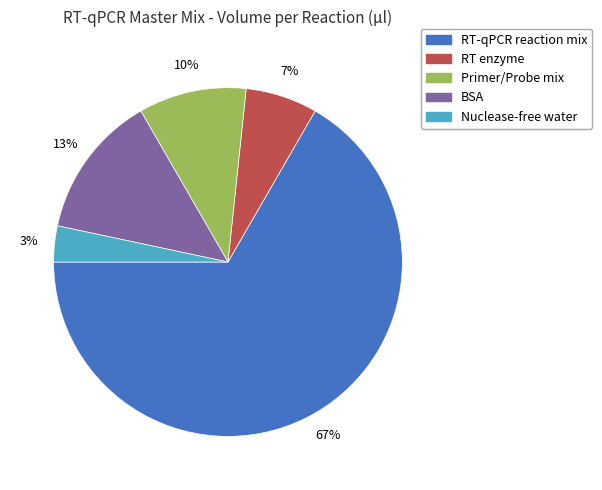

How many slices are in this pie chart?

5